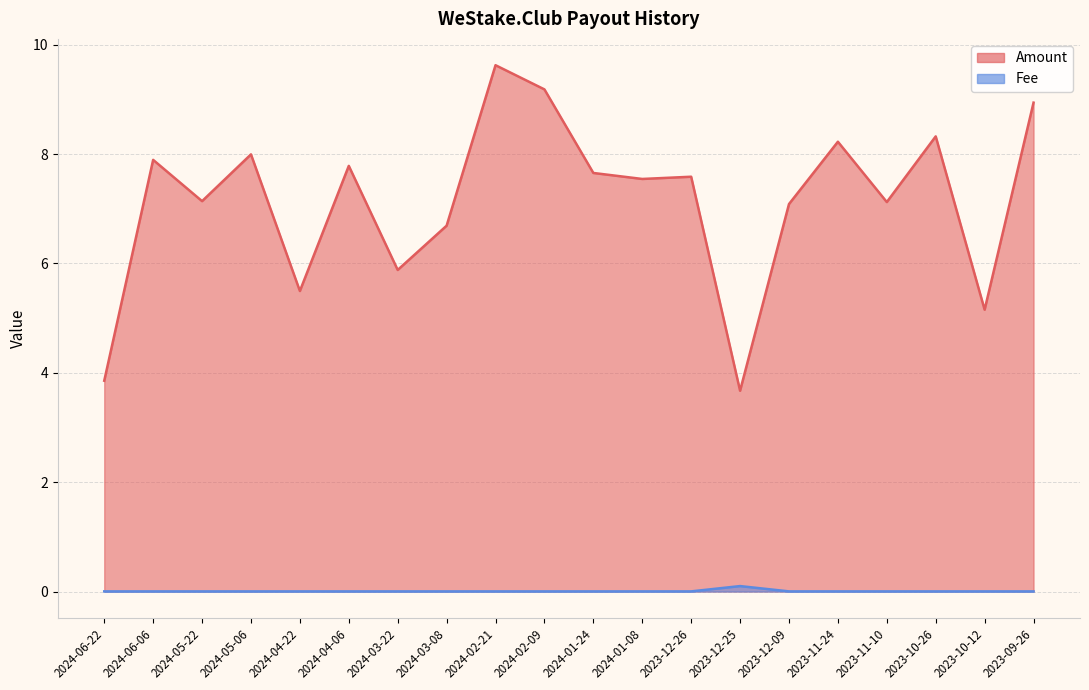

What is the difference between the highest and lowest values at 2024-06-06?

7.9